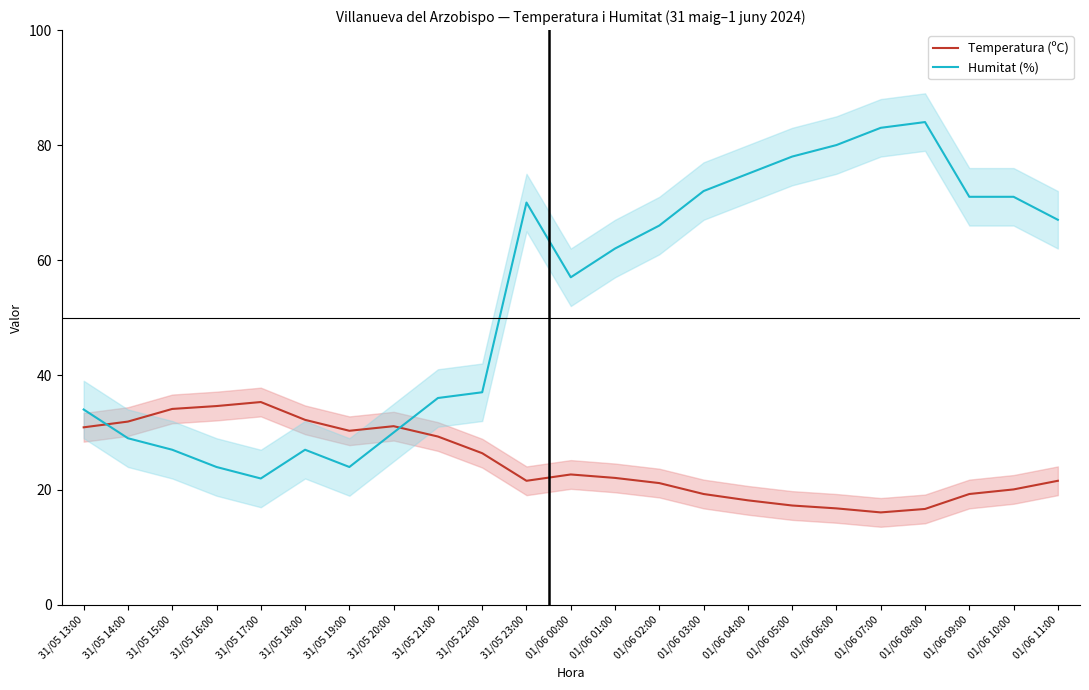

List the series in order of their overall mean, lowest first.

Temperatura (ºC), Humitat (%)